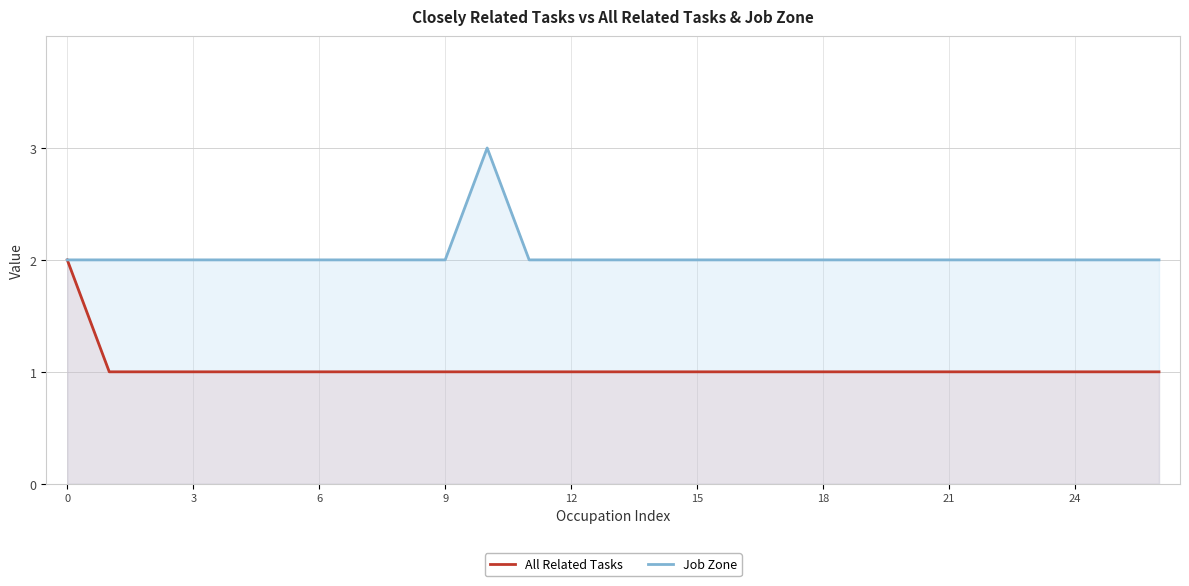

The Job Zone series shows 1 at 20. True or false?

False